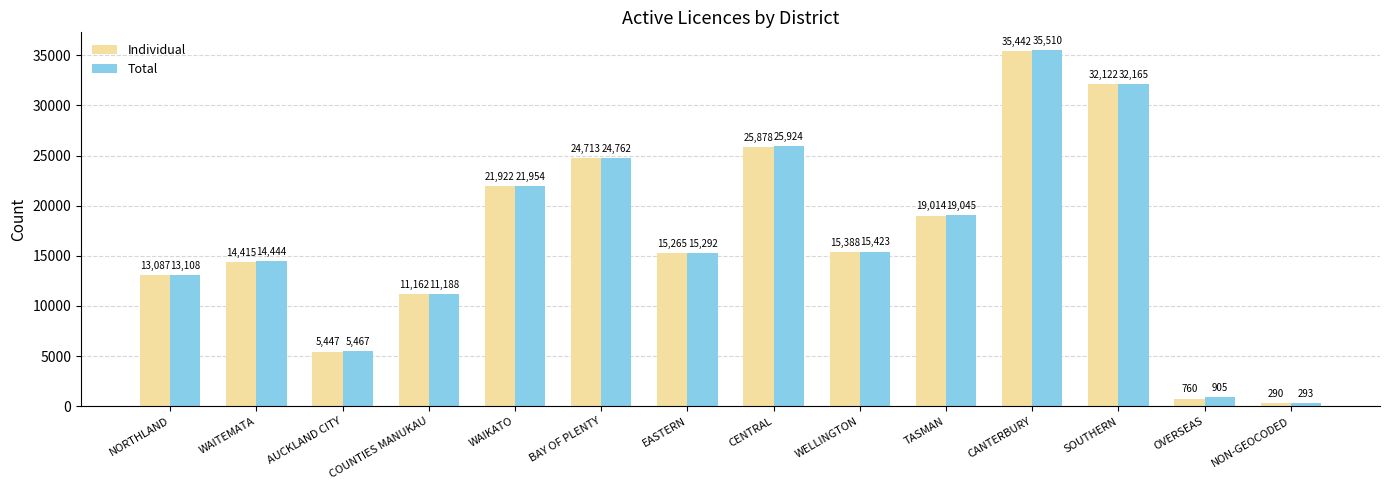

What is the sum of all Individual values?

234905